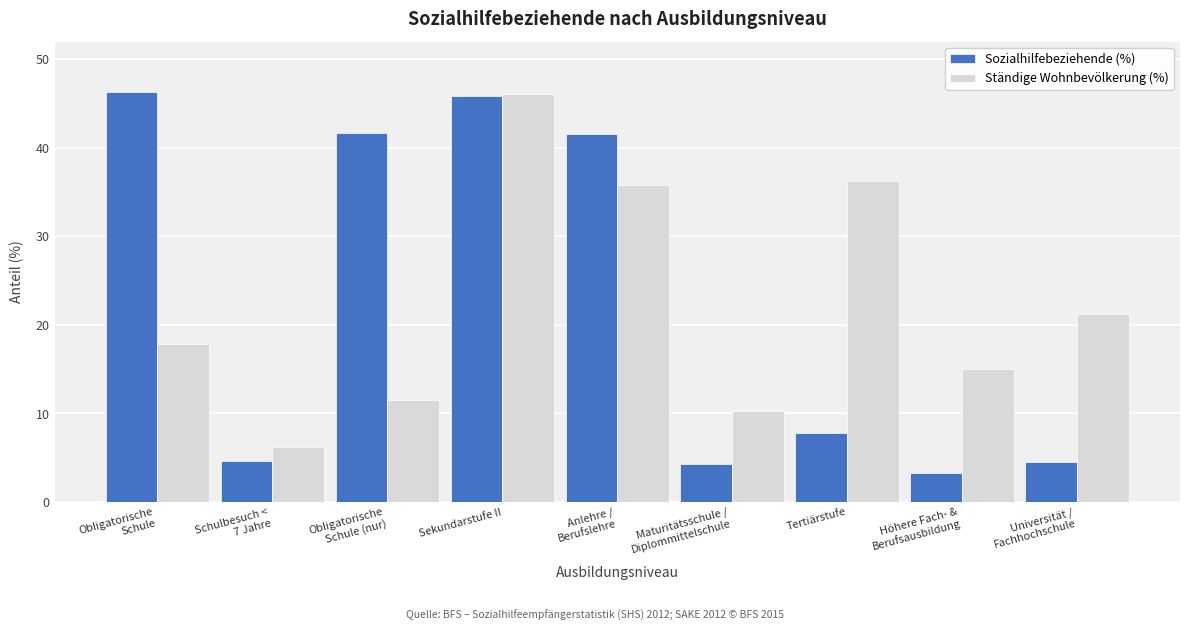

Which series has the widest spread of values?

Sozialhilfebeziehende (%)